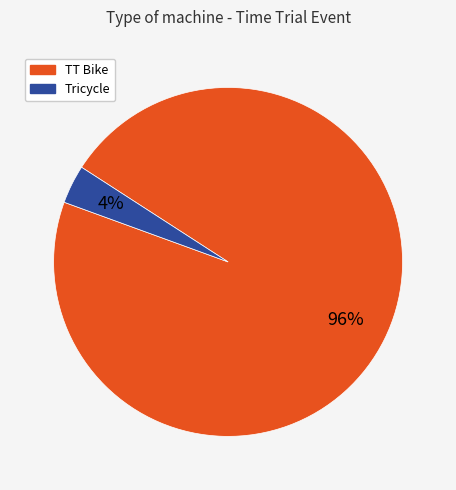

True or false: TT Bike accounts for 96% of the total.

True